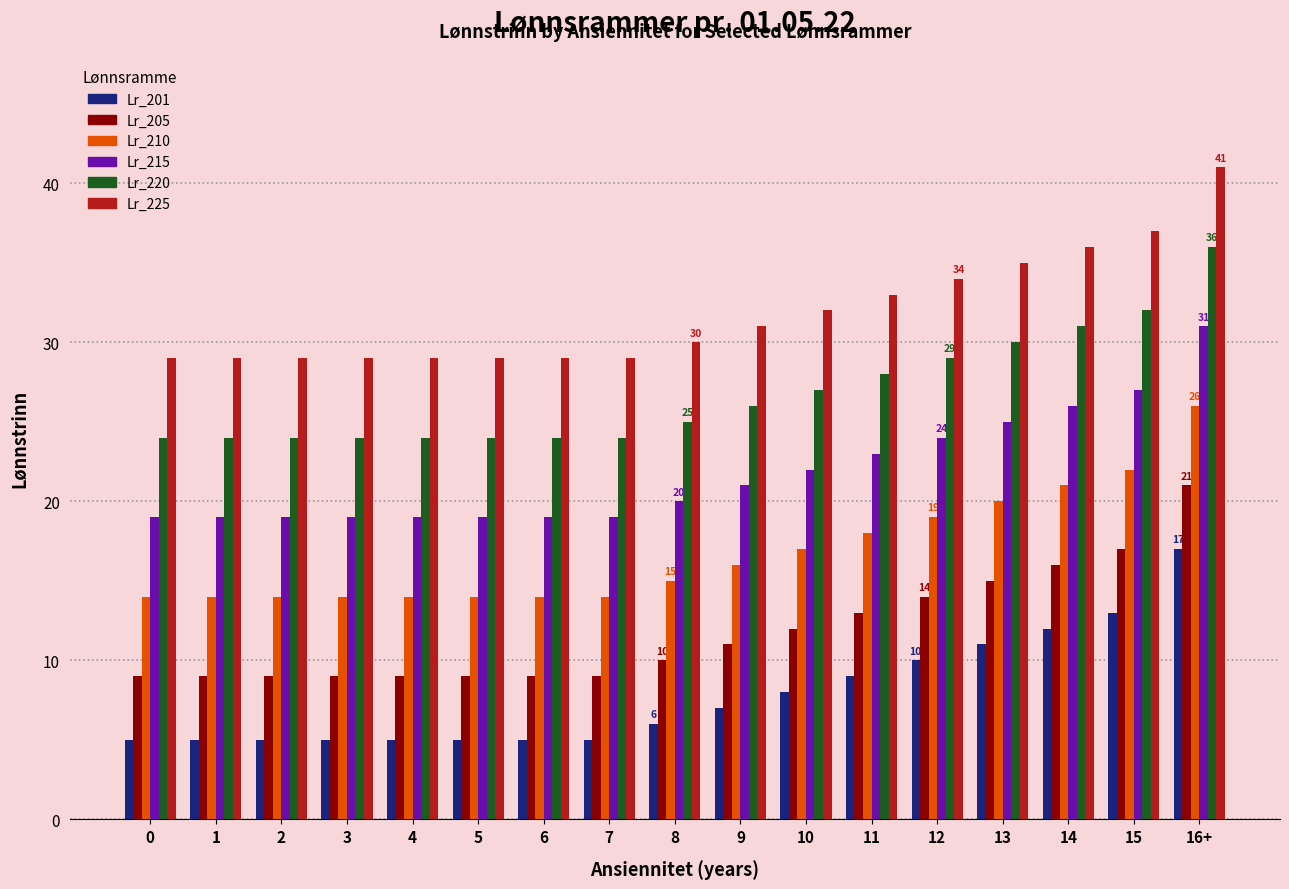

Reading right to left, list all the values displayed in this chart.

Lr_201: 16+=17	15=13	14=12	13=11	12=10	11=9	10=8	9=7	8=6	7=5	6=5	5=5	4=5	3=5	2=5	1=5	0=5
Lr_205: 16+=21	15=17	14=16	13=15	12=14	11=13	10=12	9=11	8=10	7=9	6=9	5=9	4=9	3=9	2=9	1=9	0=9
Lr_210: 16+=26	15=22	14=21	13=20	12=19	11=18	10=17	9=16	8=15	7=14	6=14	5=14	4=14	3=14	2=14	1=14	0=14
Lr_215: 16+=31	15=27	14=26	13=25	12=24	11=23	10=22	9=21	8=20	7=19	6=19	5=19	4=19	3=19	2=19	1=19	0=19
Lr_220: 16+=36	15=32	14=31	13=30	12=29	11=28	10=27	9=26	8=25	7=24	6=24	5=24	4=24	3=24	2=24	1=24	0=24
Lr_225: 16+=41	15=37	14=36	13=35	12=34	11=33	10=32	9=31	8=30	7=29	6=29	5=29	4=29	3=29	2=29	1=29	0=29